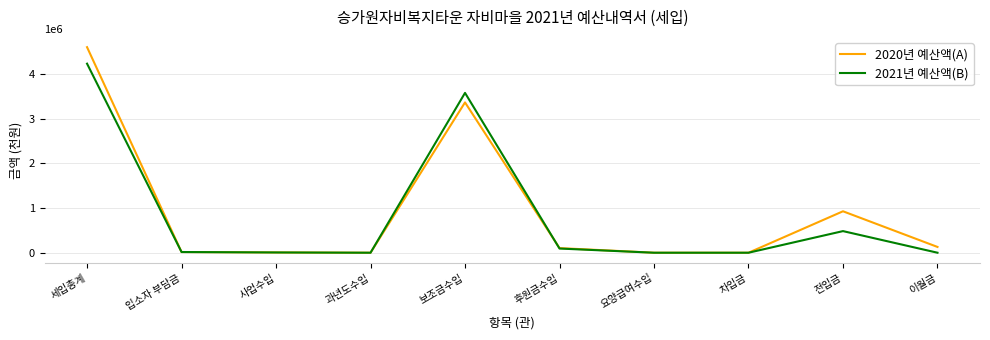

At which category does the chart reach its peak across all series?

세입총계